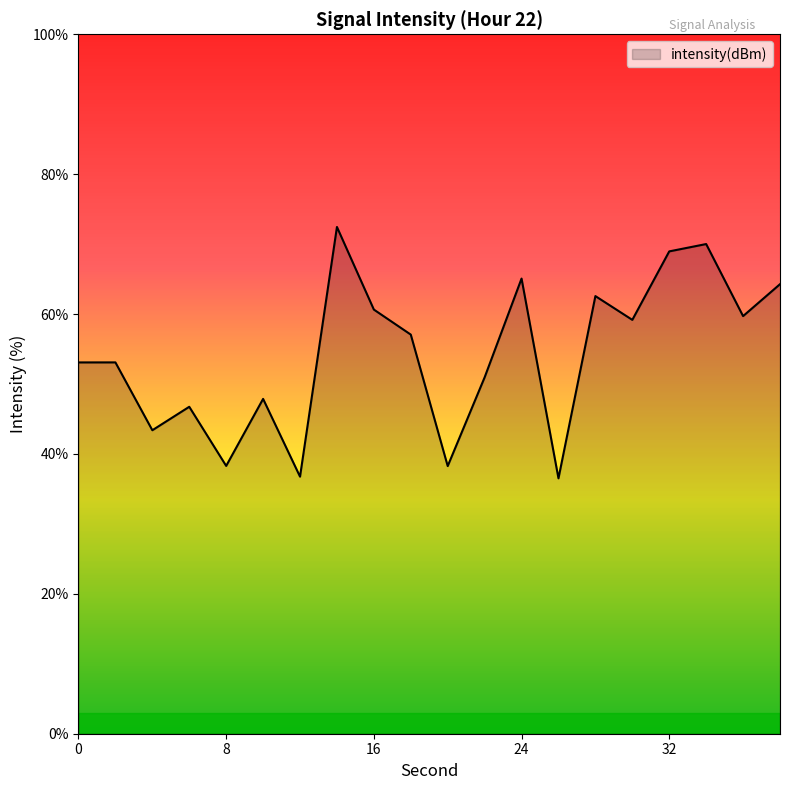

What is the greatest value displayed?

72.5